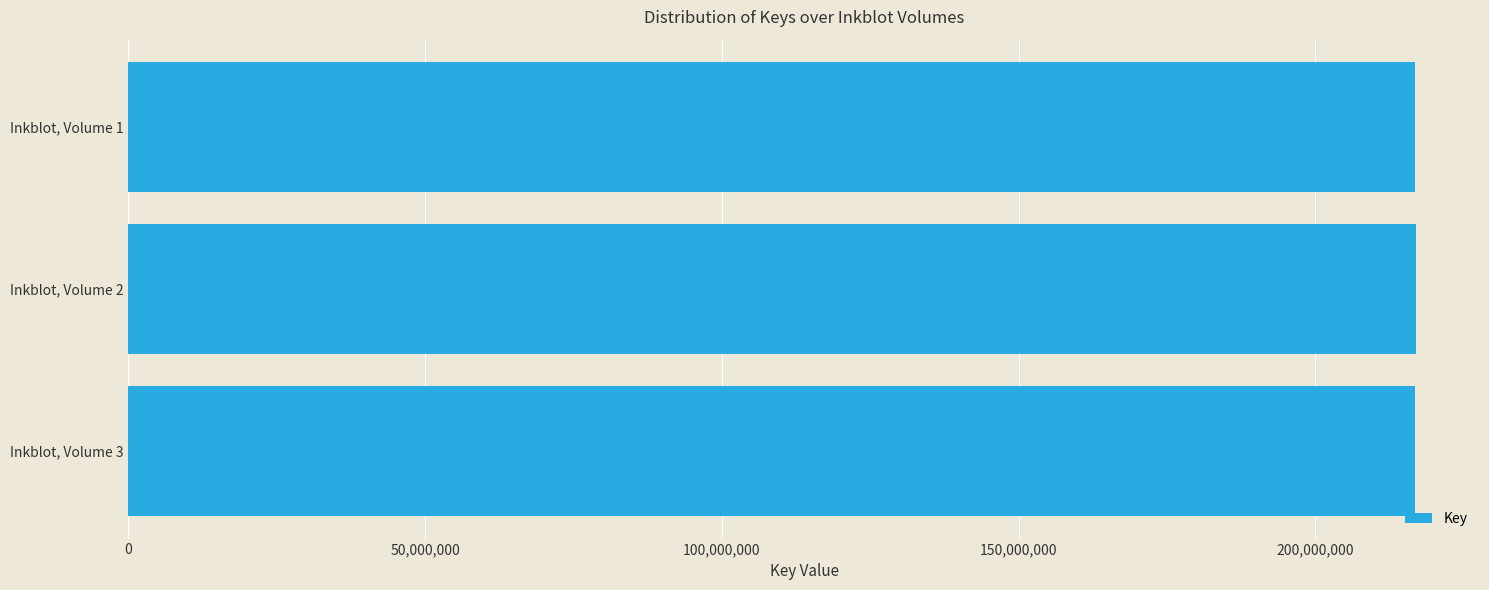

Rank the categories by value from lowest to highest.

Inkblot, Volume 1, Inkblot, Volume 3, Inkblot, Volume 2